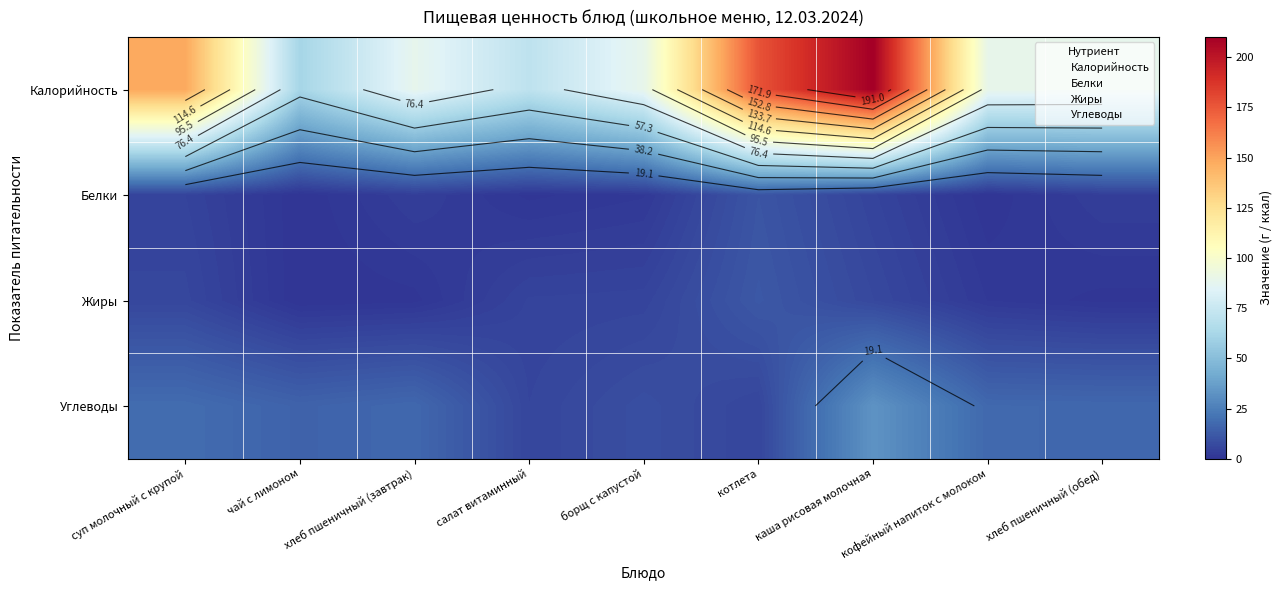

Which category has the lowest value across all series?

суп молочный с крупой